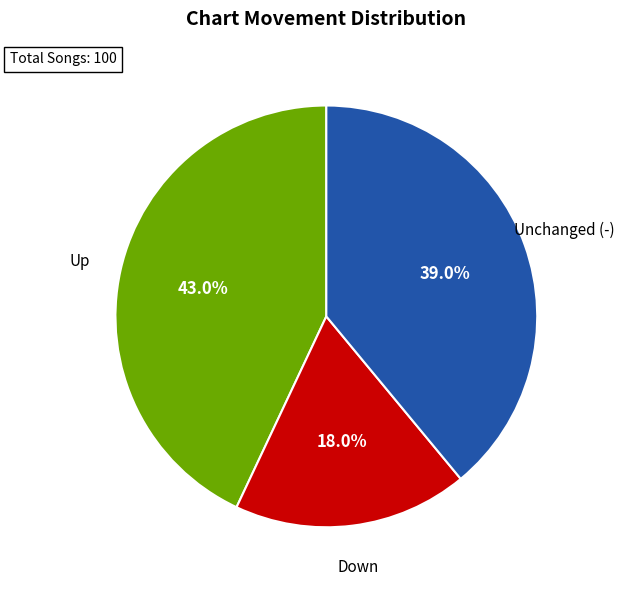

Between Unchanged (-) and Down, which is larger?

Unchanged (-)